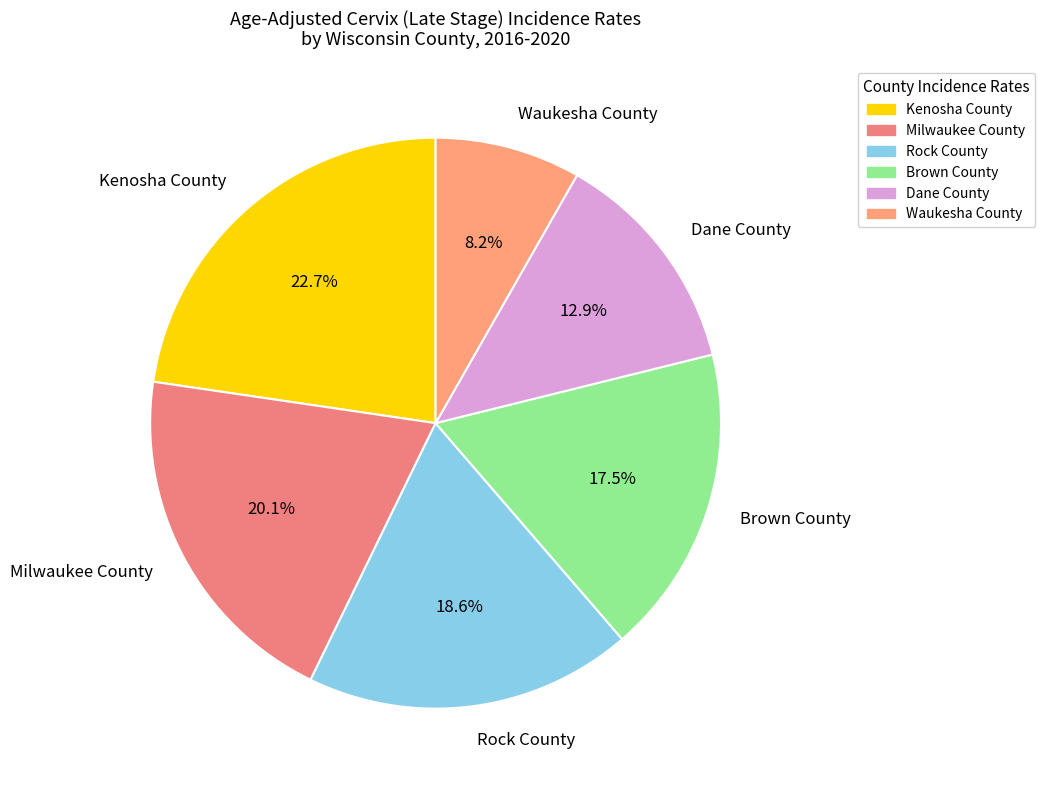

Count the number of slices in the pie.

6